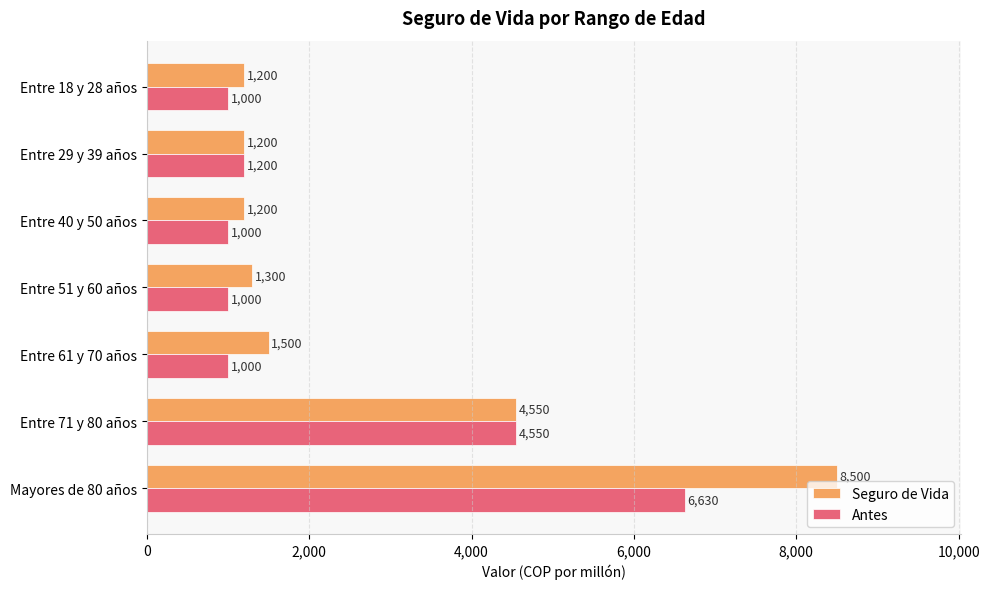

Is it true that Seguro de Vida equals 4550 at Entre 71 y 80 años?

True